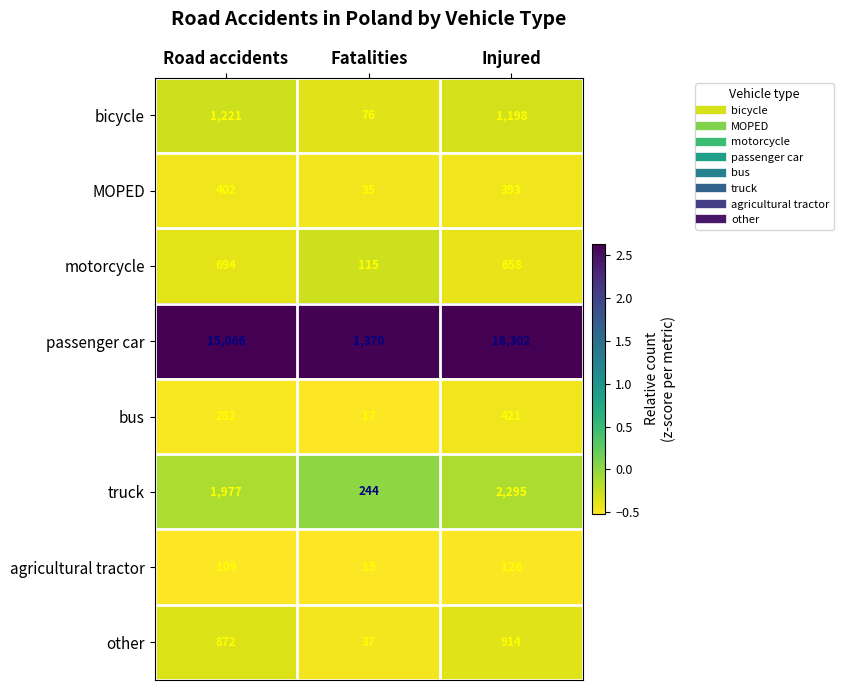

What is the spread (max minus min) of values at Fatalities?

1355